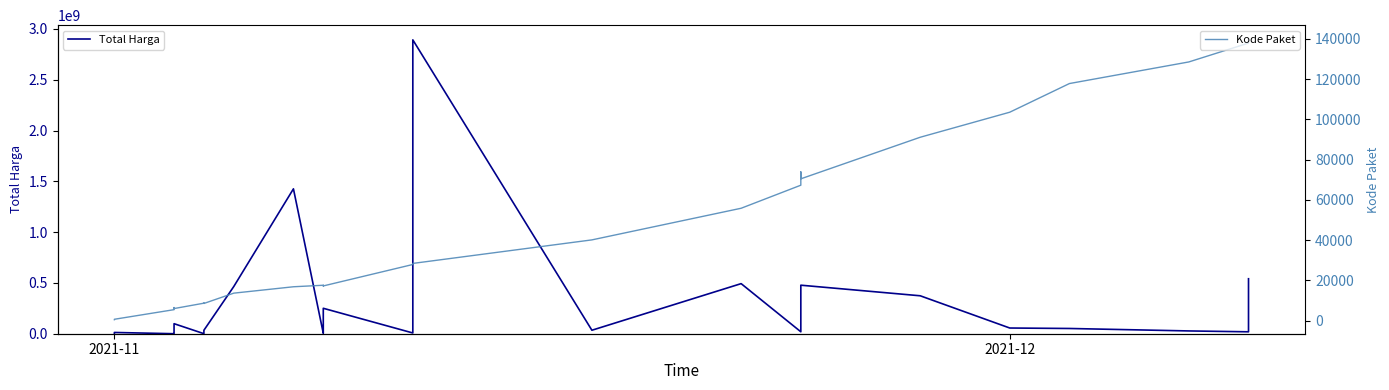

What are all the series names shown in the legend?

Total Harga, Kode Paket